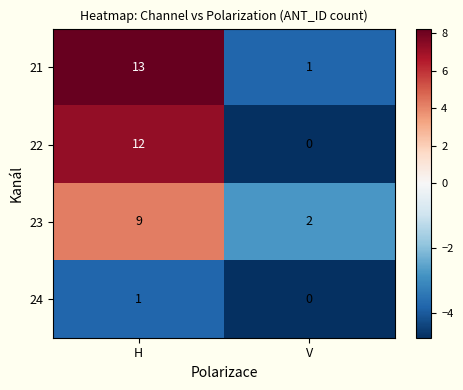

The value of 23 at H is 16. True or false?

False